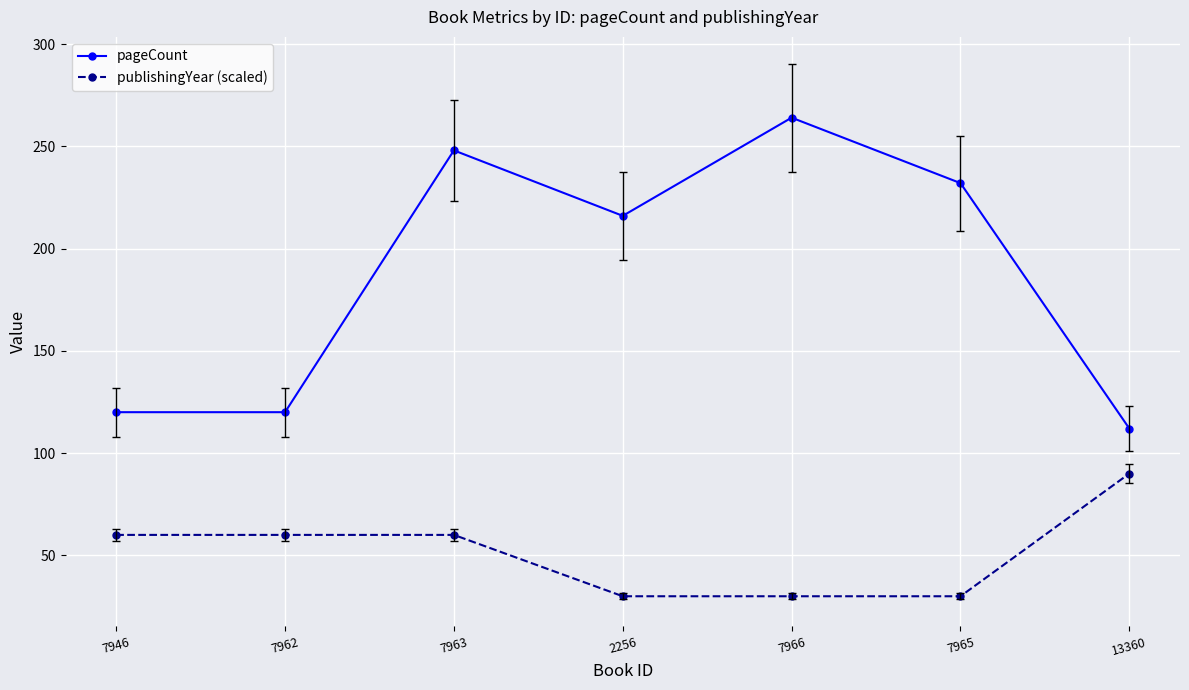

What is the approximate value of pageCount at 7963, to the nearest 5?

250